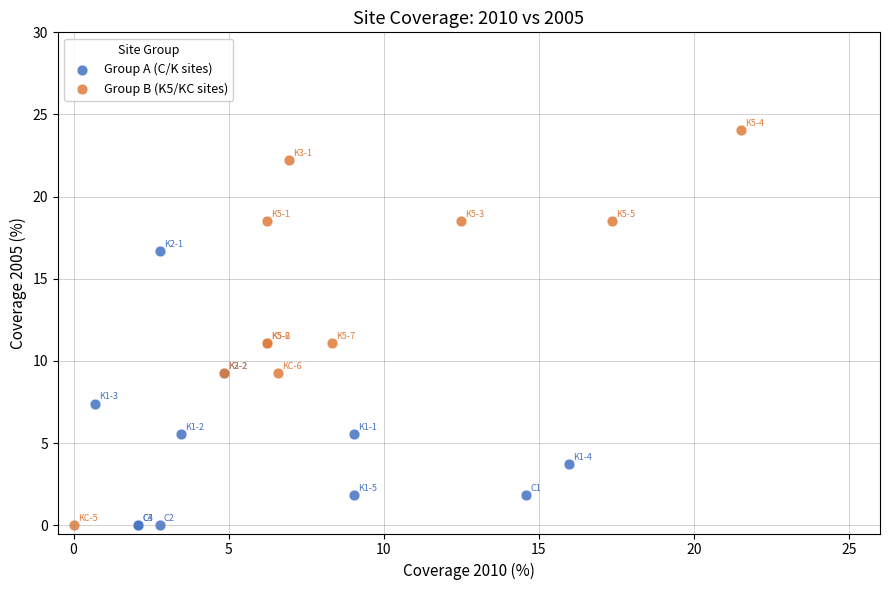

What are all the series names shown in the legend?

Group A (C/K sites), Group B (K5/KC sites)